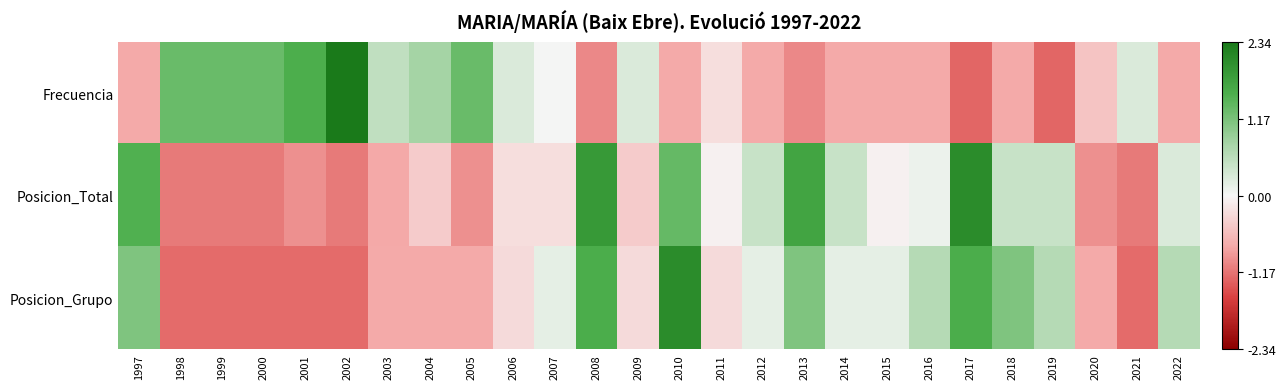

Reading left to right, list all the values displayed in this chart.

Frecuencia: 1997=-0.8	1998=1.3	1999=1.3	2000=1.3	2001=1.6	2002=2.3	2003=0.5	2004=0.8	2005=1.3	2006=0.3	2007=0.0	2008=-1.0	2009=0.3	2010=-0.8	2011=-0.2	2012=-0.8	2013=-1.0	2014=-0.8	2015=-0.8	2016=-0.8	2017=-1.3	2018=-0.8	2019=-1.3	2020=-0.5	2021=0.3	2022=-0.8
Posicion_Total: 1997=1.5	1998=-1.1	1999=-1.1	2000=-1.1	2001=-1.0	2002=-1.1	2003=-0.8	2004=-0.4	2005=-1.0	2006=-0.2	2007=-0.2	2008=1.9	2009=-0.4	2010=1.3	2011=-0.1	2012=0.5	2013=1.7	2014=0.5	2015=-0.1	2016=0.1	2017=2.1	2018=0.5	2019=0.5	2020=-1.0	2021=-1.1	2022=0.3
Posicion_Grupo: 1997=1.1	1998=-1.2	1999=-1.2	2000=-1.2	2001=-1.2	2002=-1.2	2003=-0.8	2004=-0.8	2005=-0.8	2006=-0.3	2007=0.2	2008=1.6	2009=-0.3	2010=2.1	2011=-0.3	2012=0.2	2013=1.1	2014=0.2	2015=0.2	2016=0.6	2017=1.6	2018=1.1	2019=0.6	2020=-0.8	2021=-1.2	2022=0.6